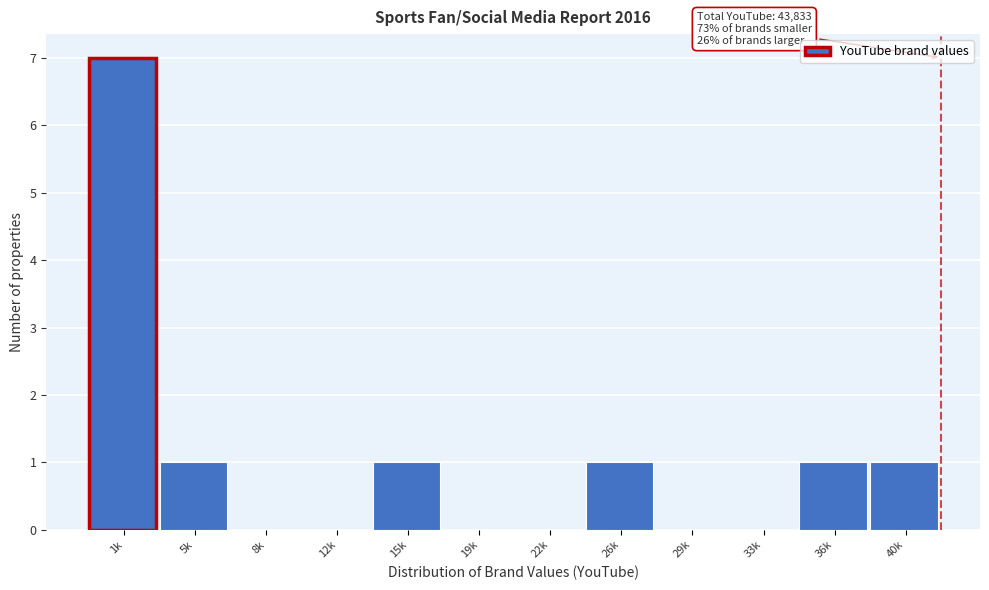

Reading left to right, extract all data points from this chart.

1k=7	5k=1	8k=0	12k=0	15k=1	19k=0	22k=0	26k=1	29k=0	33k=0	36k=1	40k=1